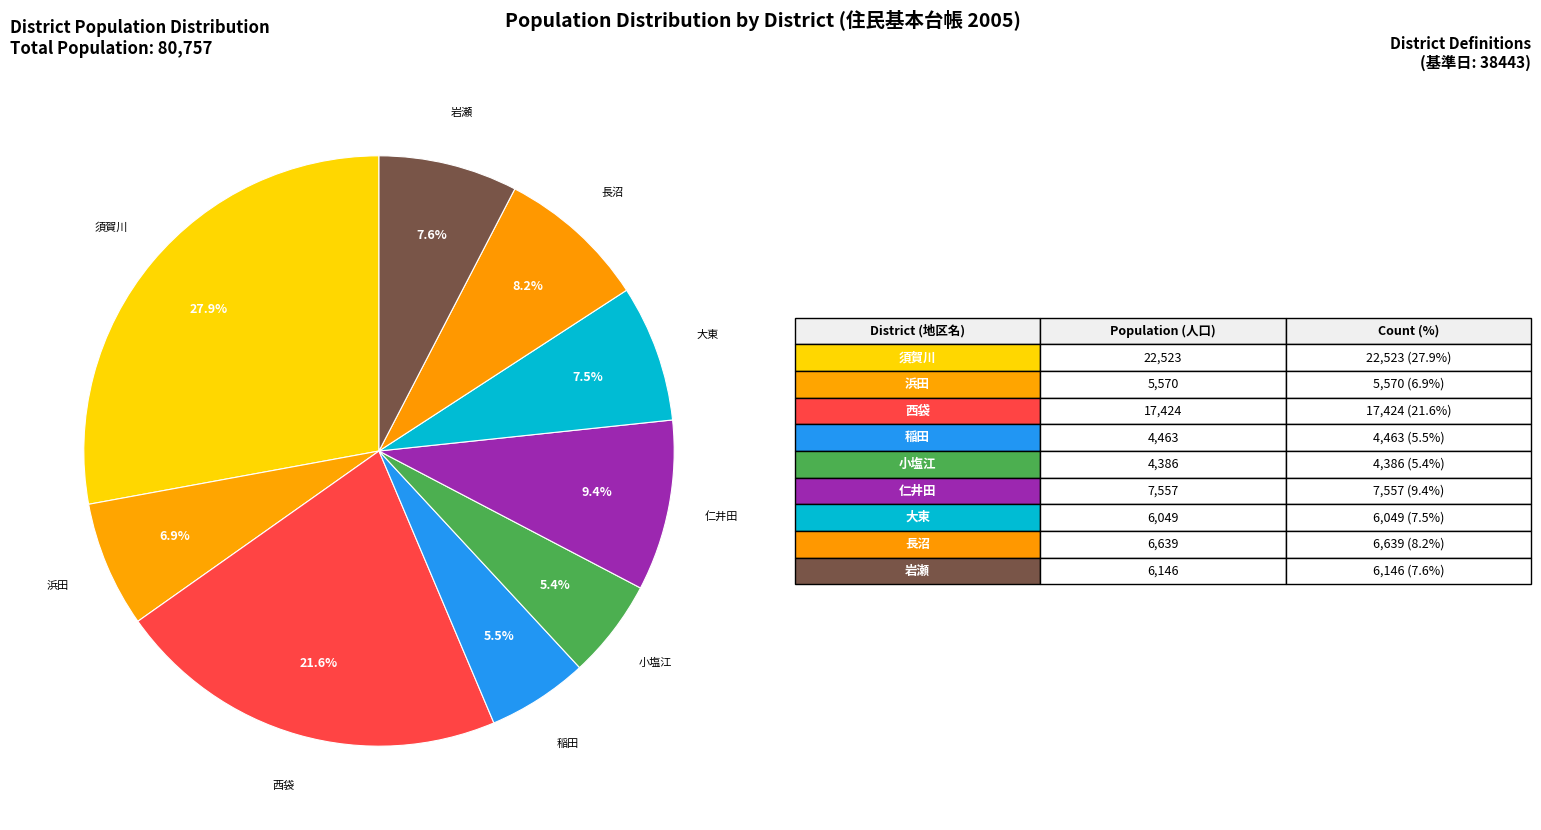

Is 大東 the majority of the pie?

No